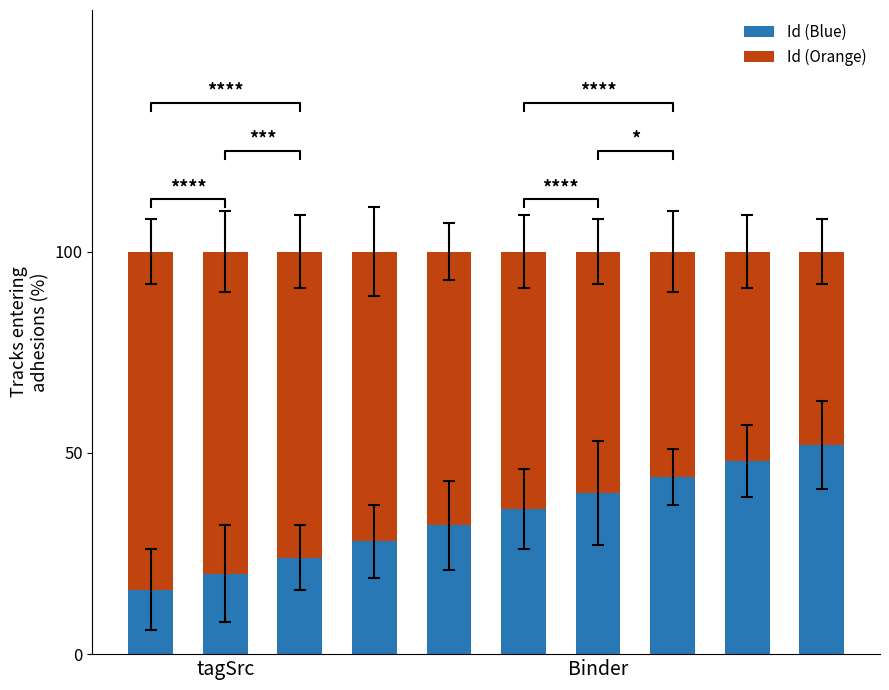

How many data points in Id (Orange) are less than 68?

5